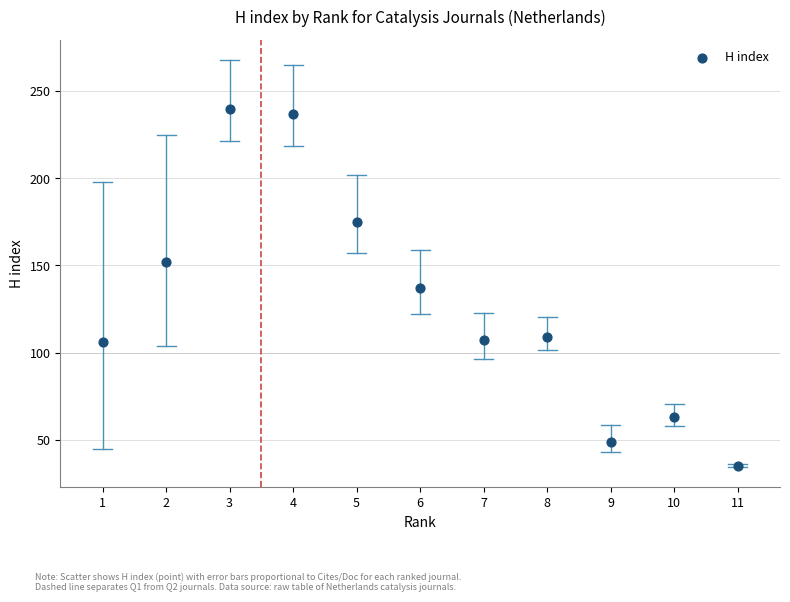

What is the range of Y values (max minus min)?

205